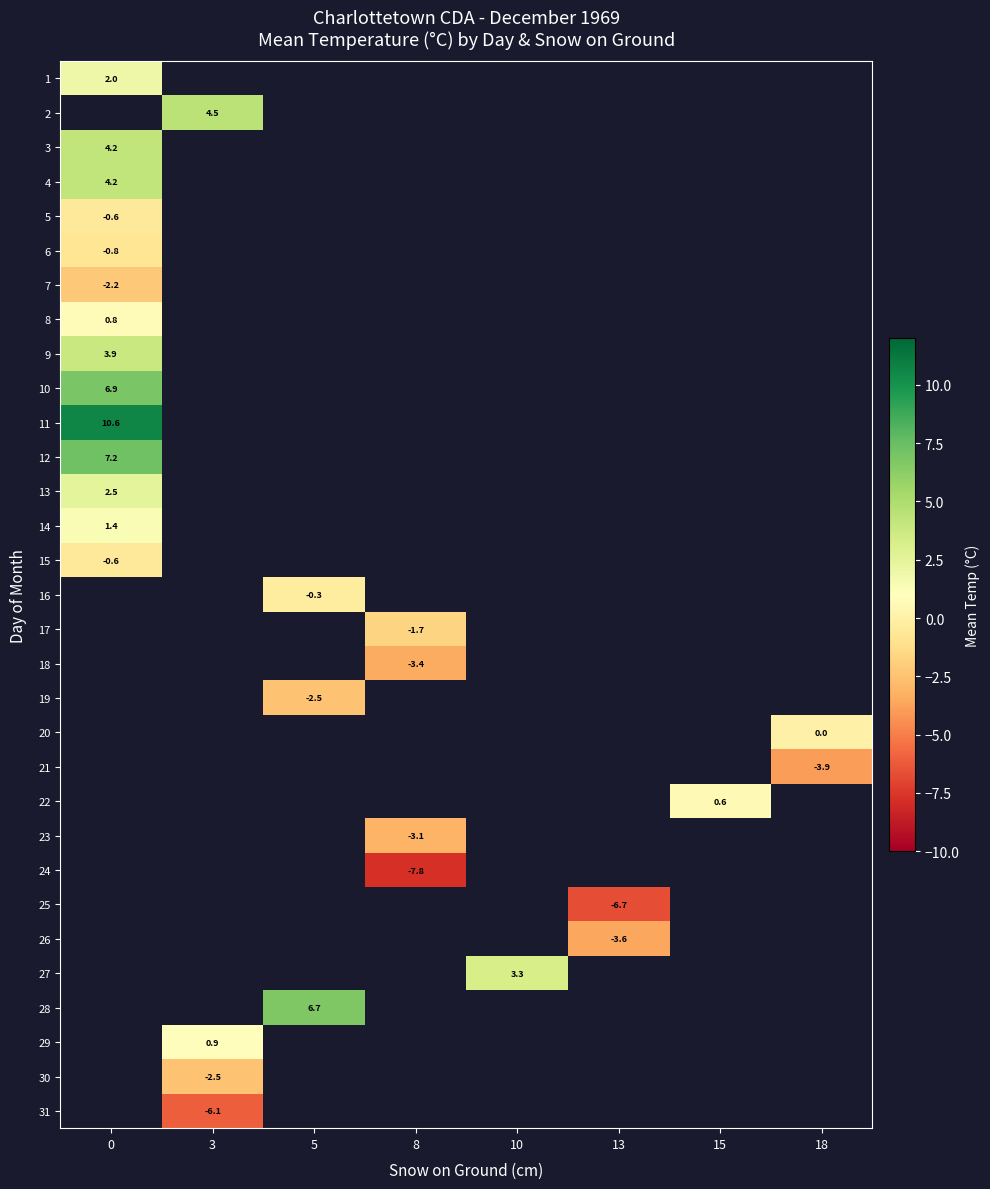

Count the number of data series in this chart.

31